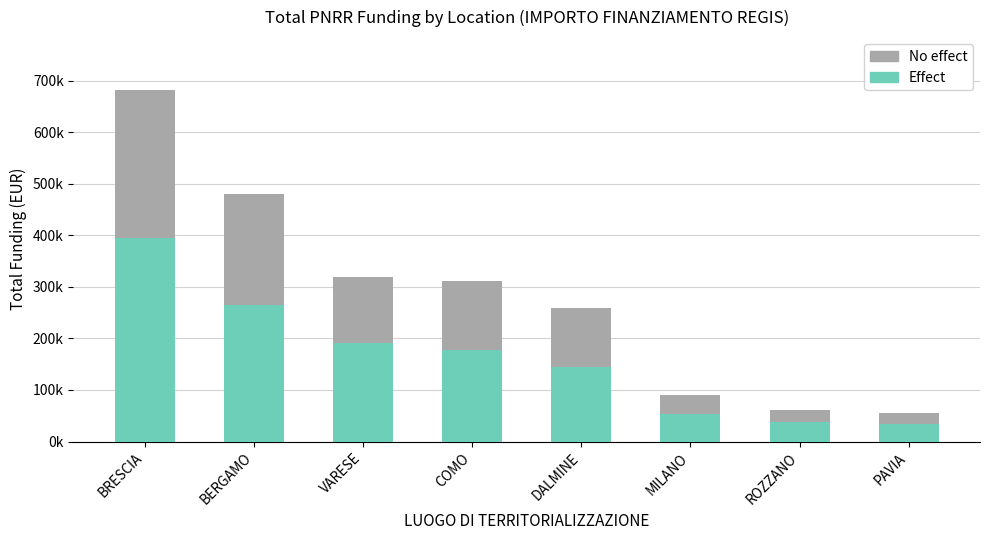

Are the bars grouped side by side (vs. stacked)?

No